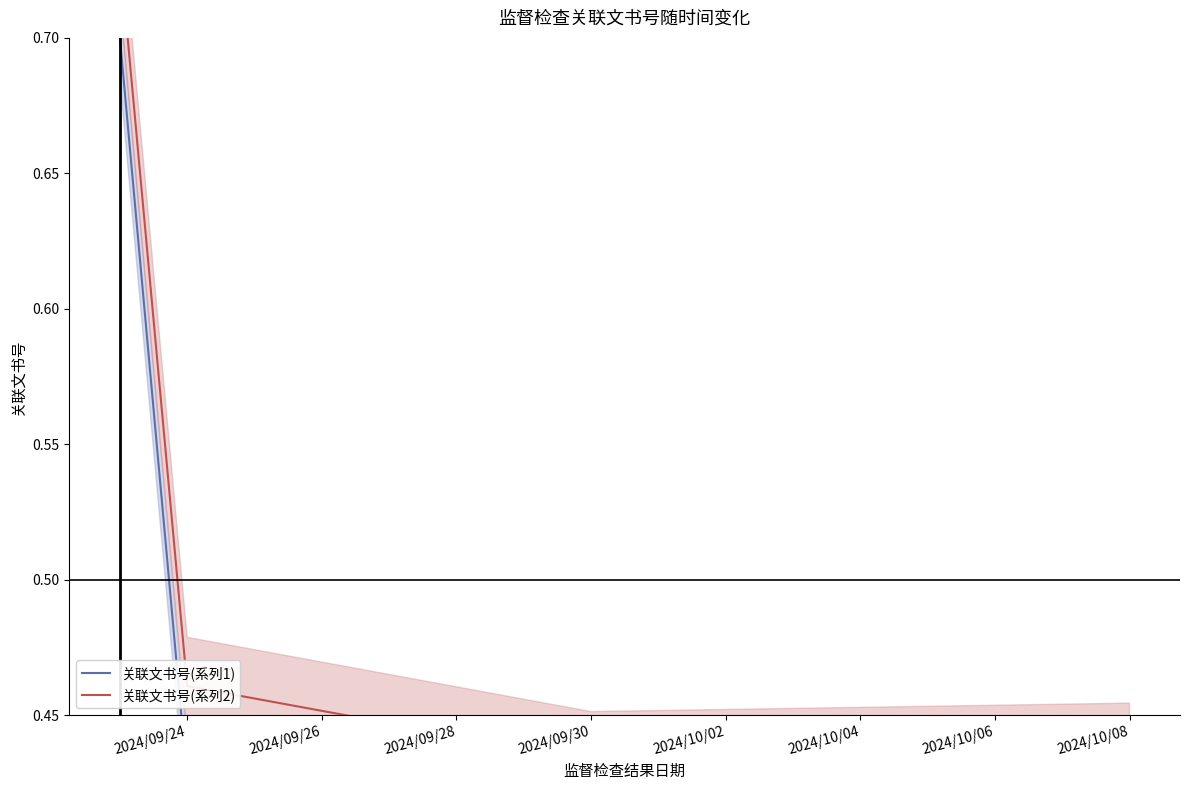

Rank the series by their average value, from lowest to highest.

关联文书号(系列1), 关联文书号(系列2)